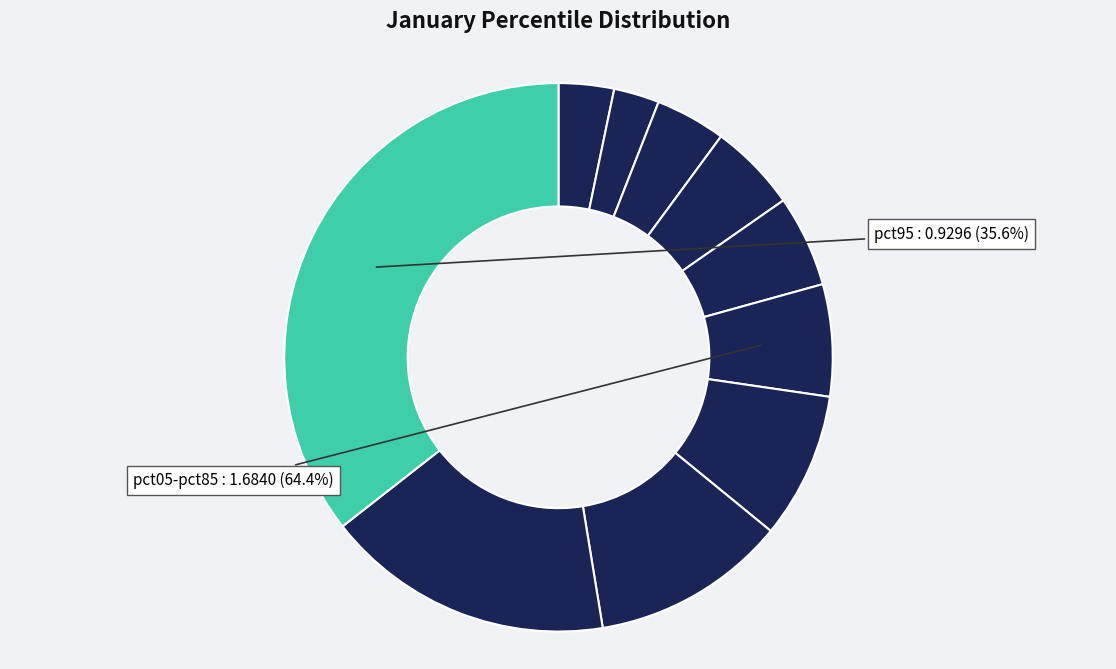

To the nearest percent, what percentage of the pie is pct35?

5%